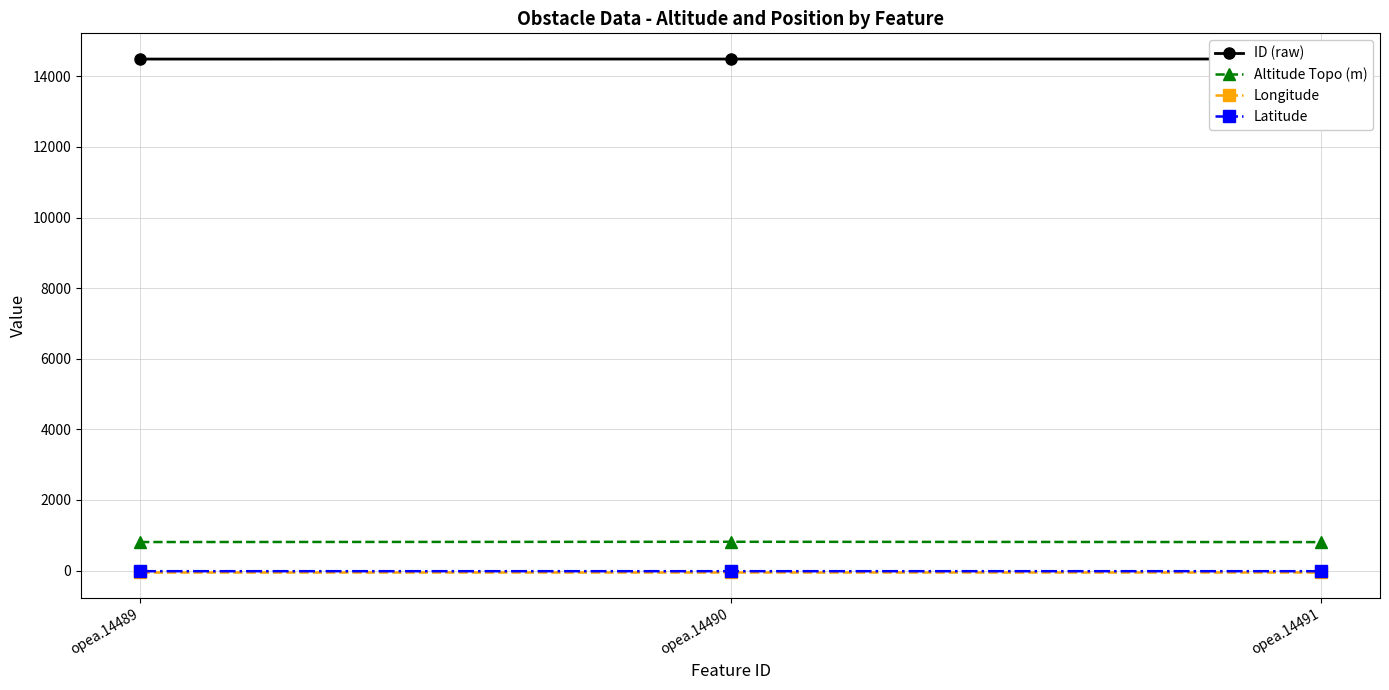

Reading left to right, list all the values displayed in this chart.

ID (raw): 14489.0	14490.0	14491.0
Altitude Topo (m): 808.1	815.5	806.2
Longitude: -51.0	-51.0	-51.0
Latitude: -17.8	-17.8	-17.8